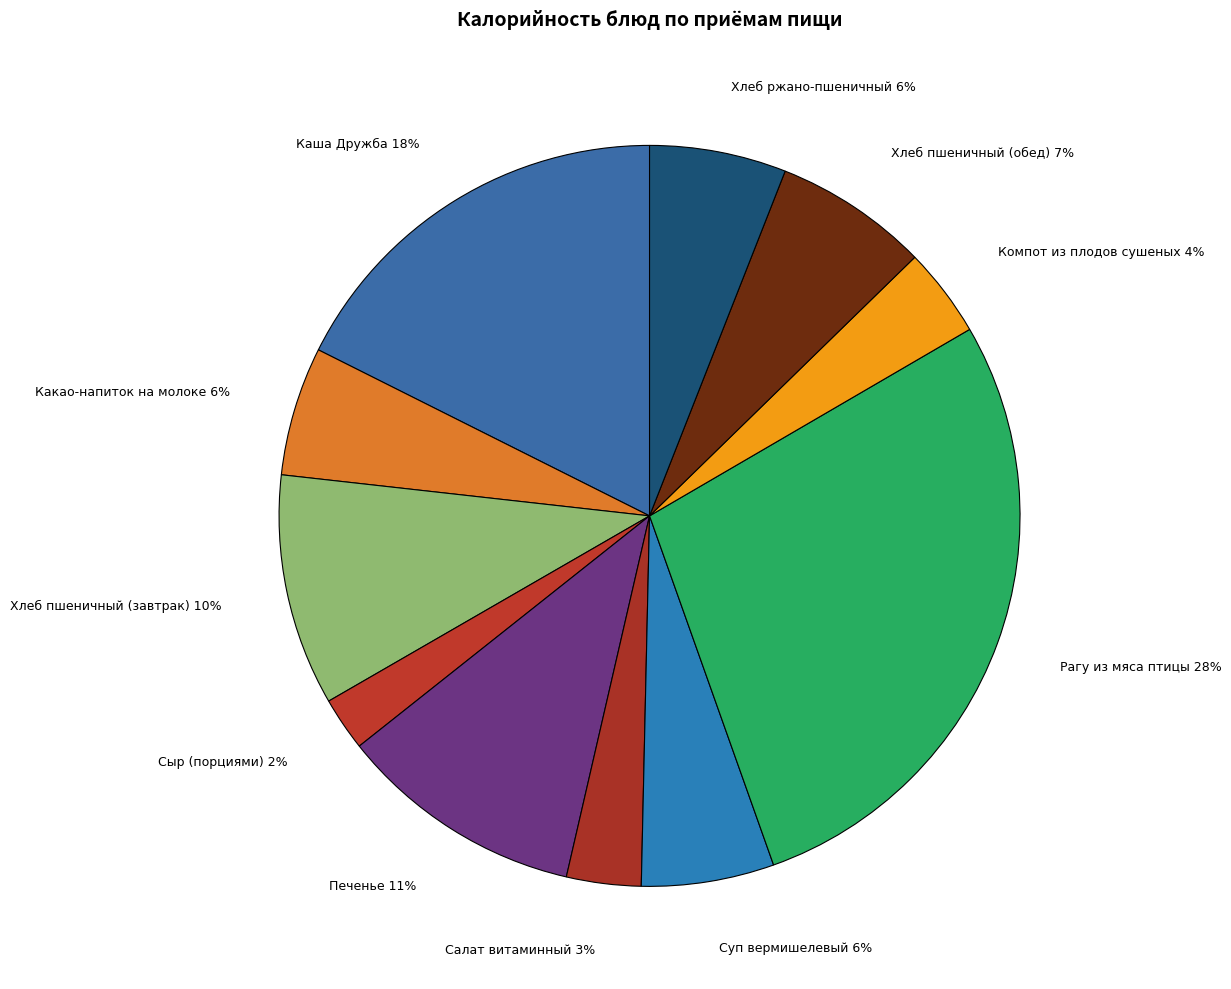

Which has a higher value, Каша Дружба or Сыр (порциями)?

Каша Дружба